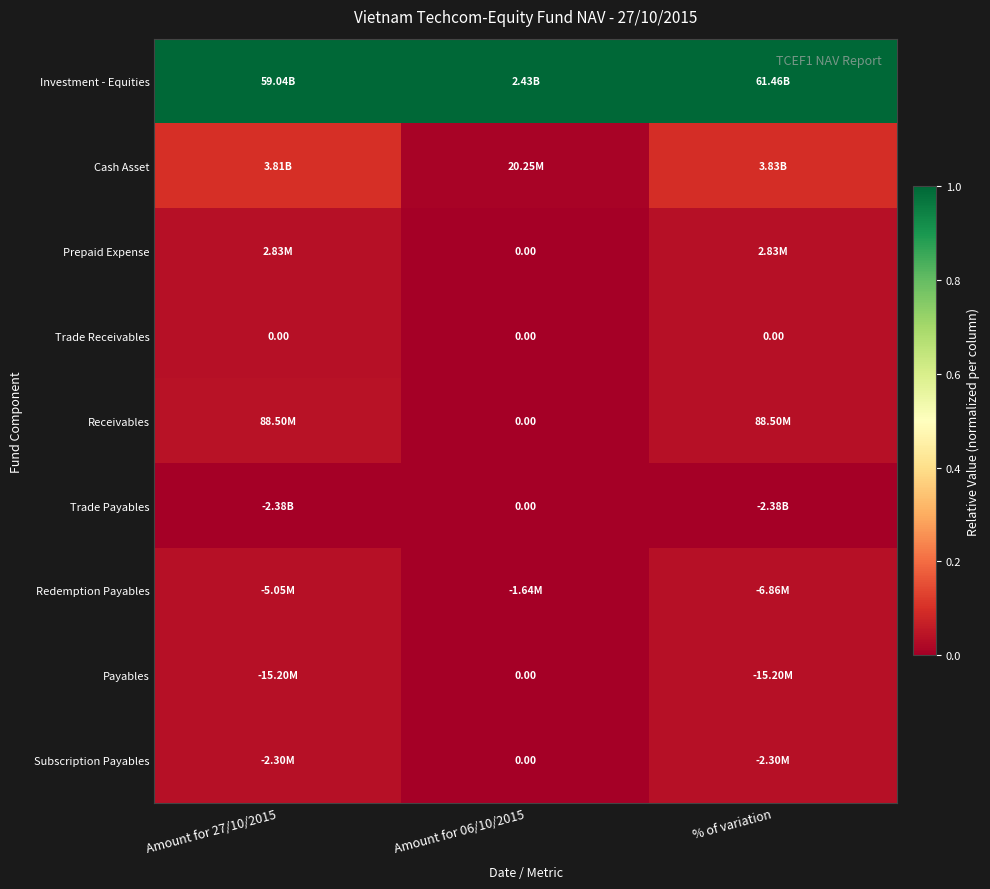

The Payables series shows 0.0 at Amount for 06/10/2015. True or false?

True